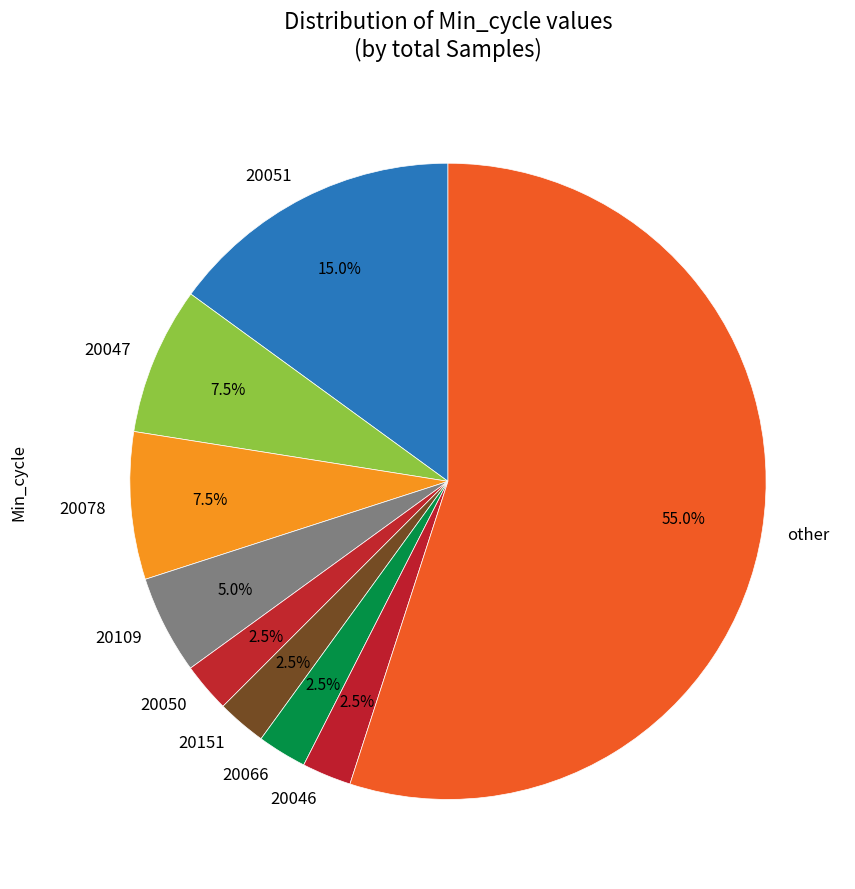

Is other the majority of the pie?

Yes